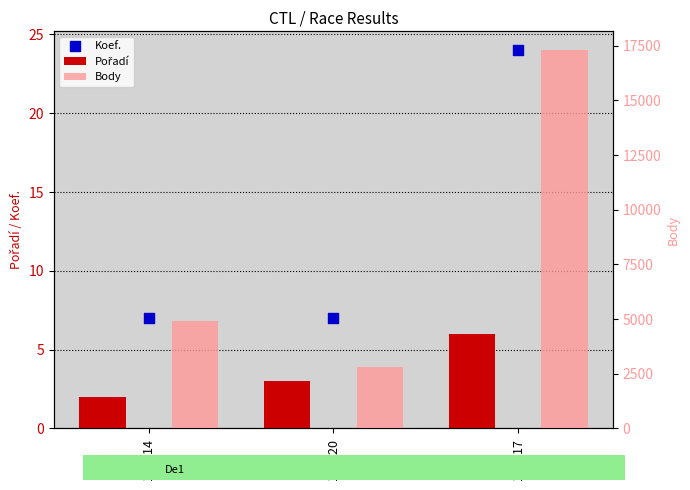

Which series has the largest total across all categories?

Body